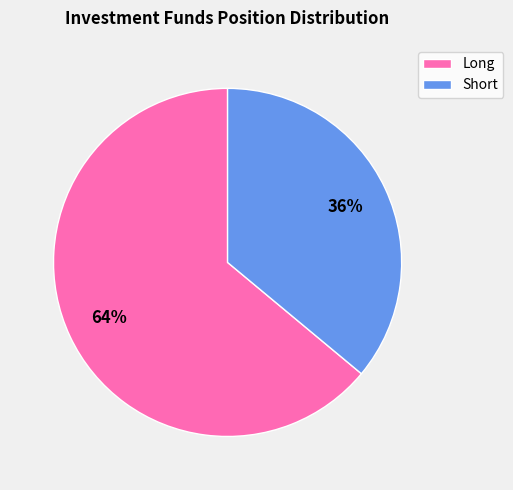

Rank the categories by value from lowest to highest.

Short, Long